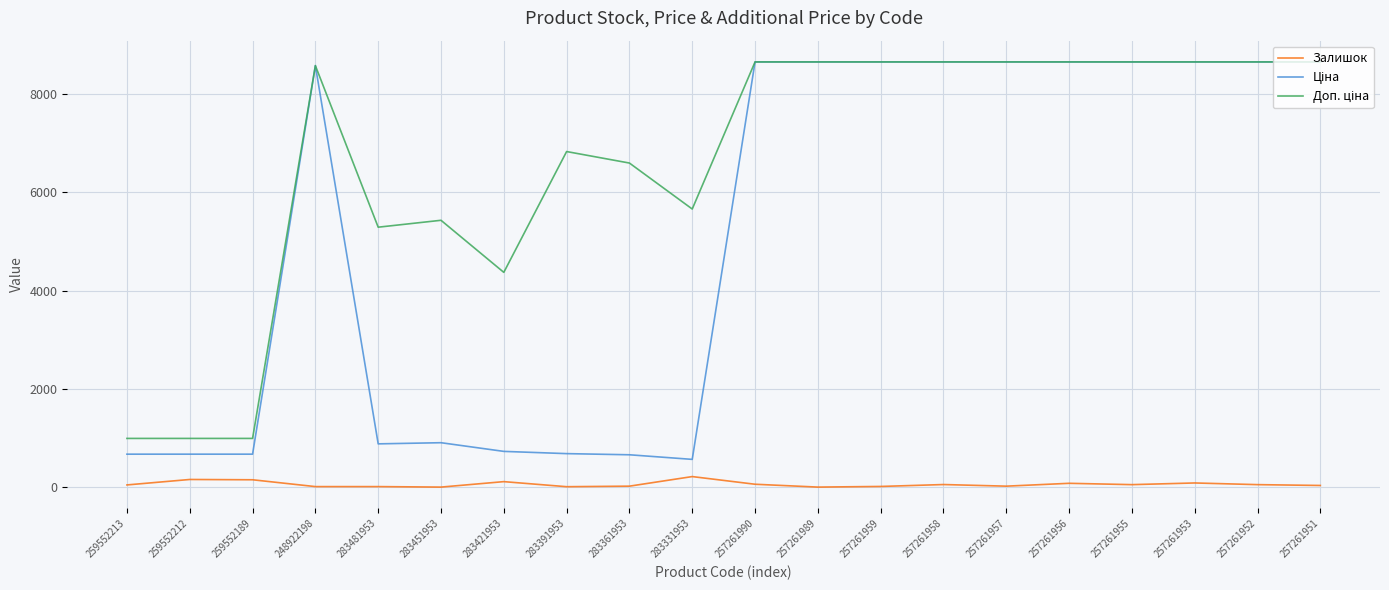

What is the maximum value shown in the chart?

8656.2